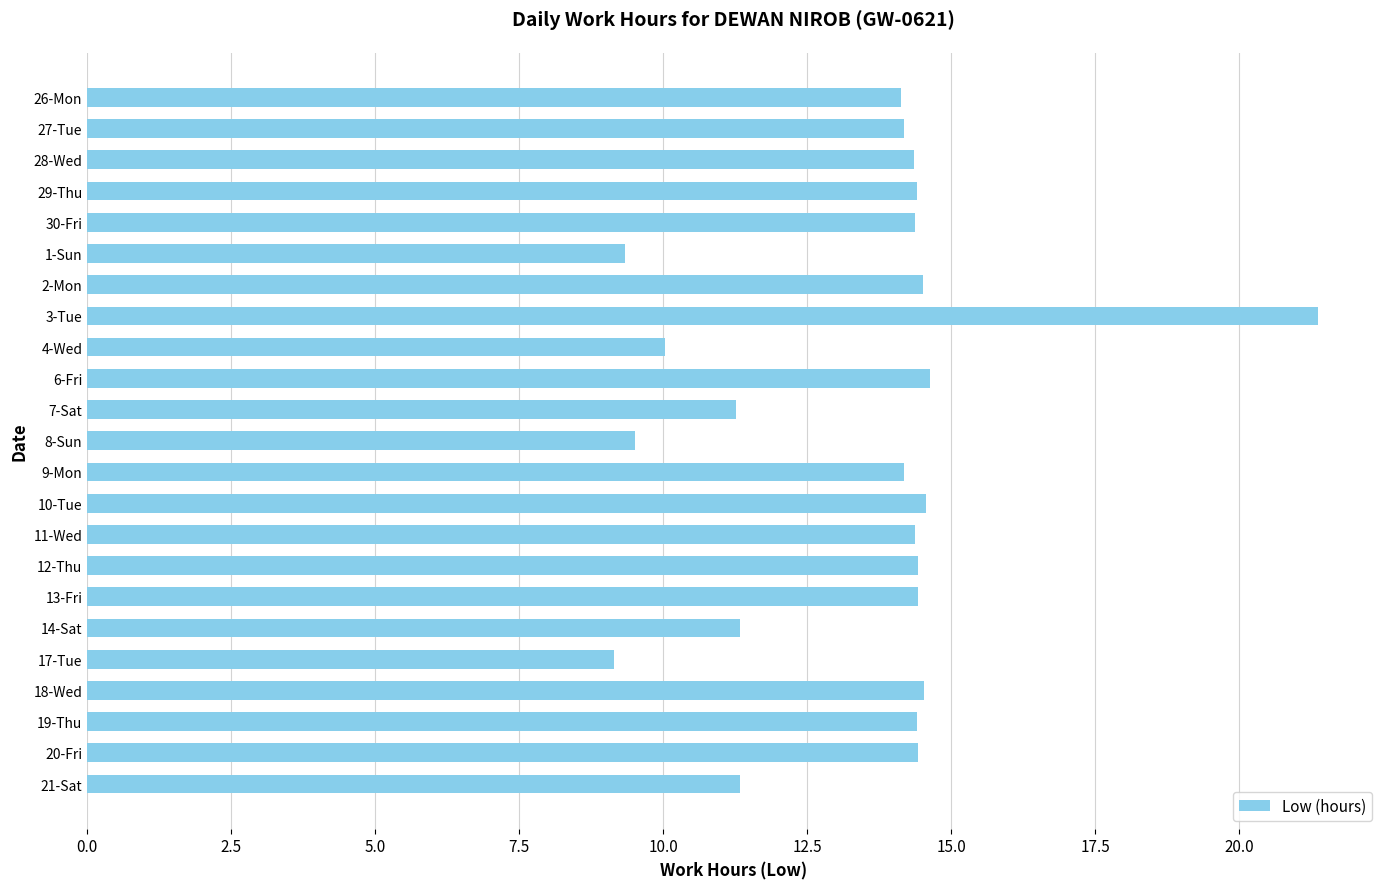

How many values are below 14?

7